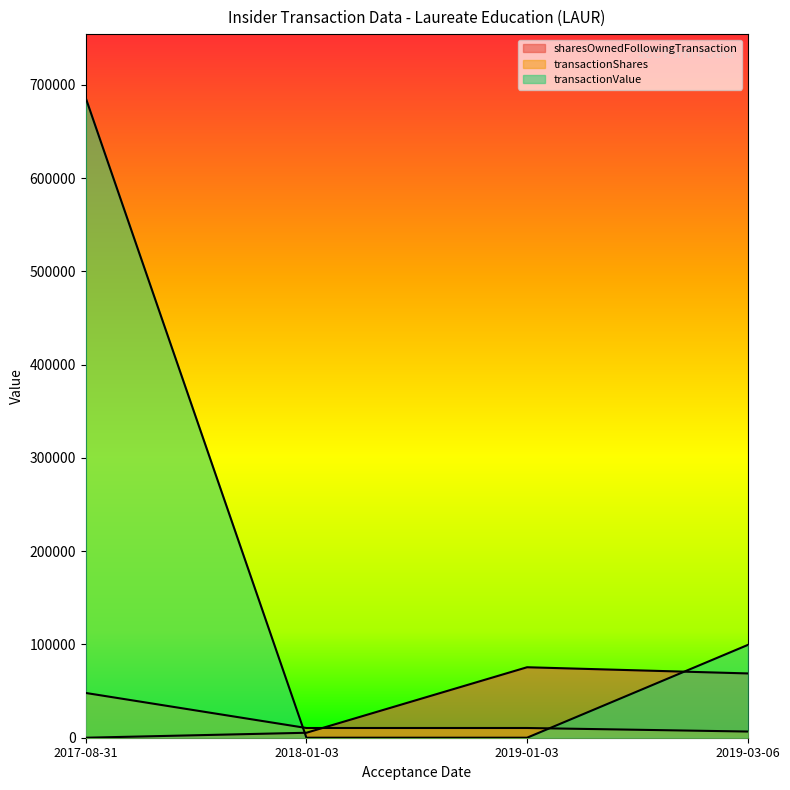

List the labels in order of transactionValue value, smallest first.

2018-01-03, 2019-01-03, 2019-03-06, 2017-08-31